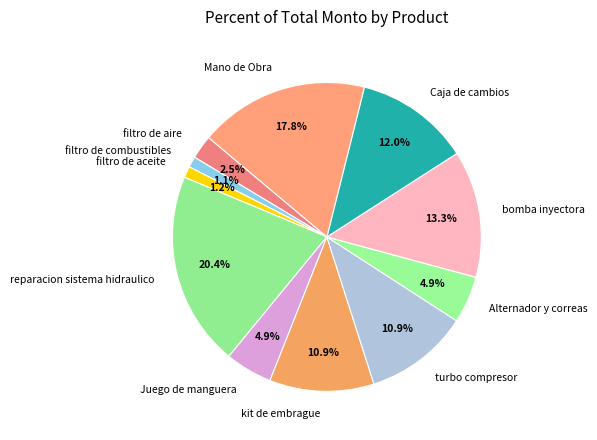

To the nearest percent, what is the difference between the Juego de manguera and bomba inyectora slice percentages?

8%